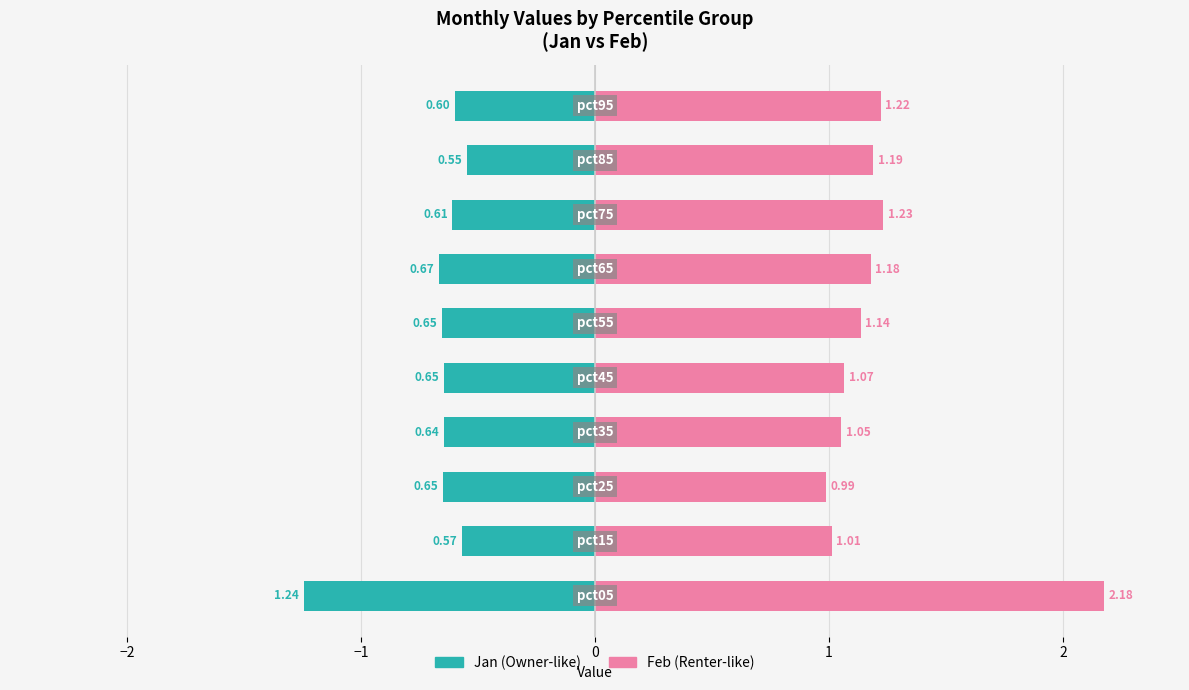

What is the average value of the Jan series?

-0.7